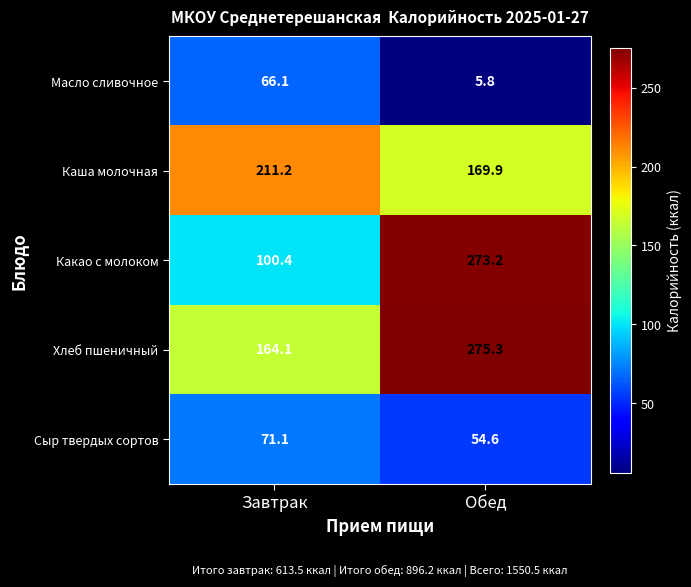

What is the sum of the Хлеб пшеничный values at Обед and Завтрак?

439.4